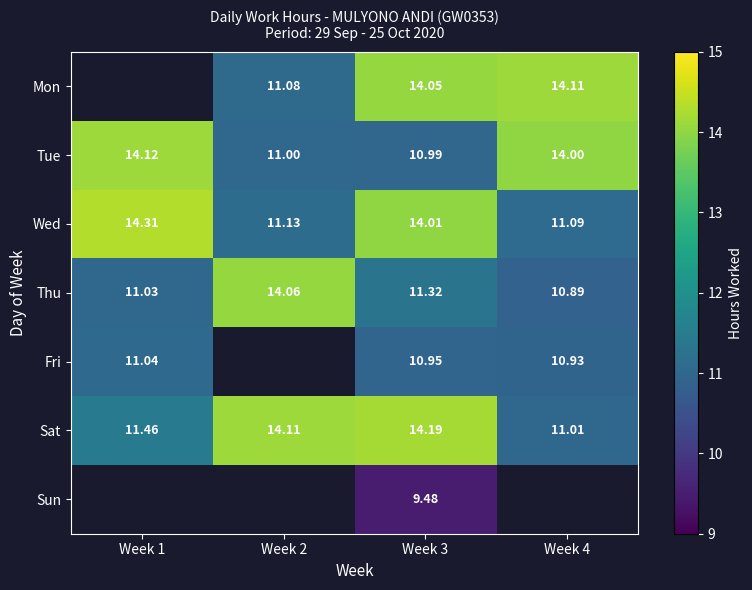

What is the difference between the highest and lowest values at Week 4?

3.2